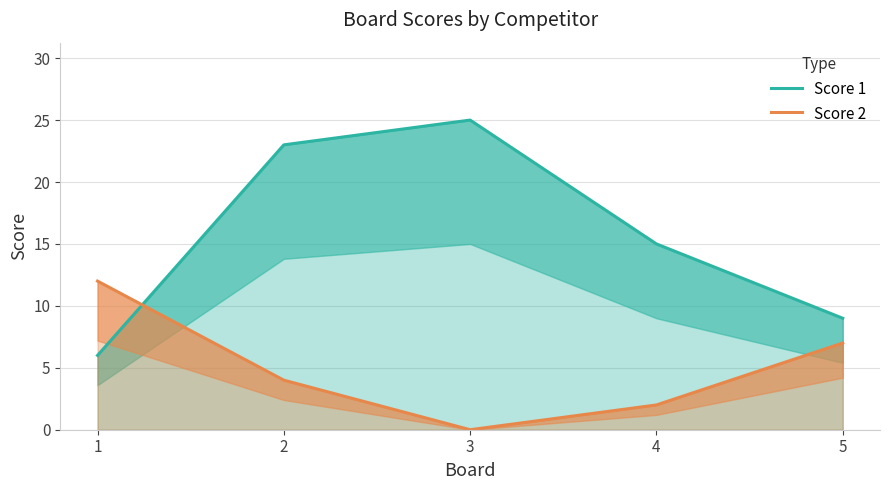

How many positive values does the Score 2 series have?

4